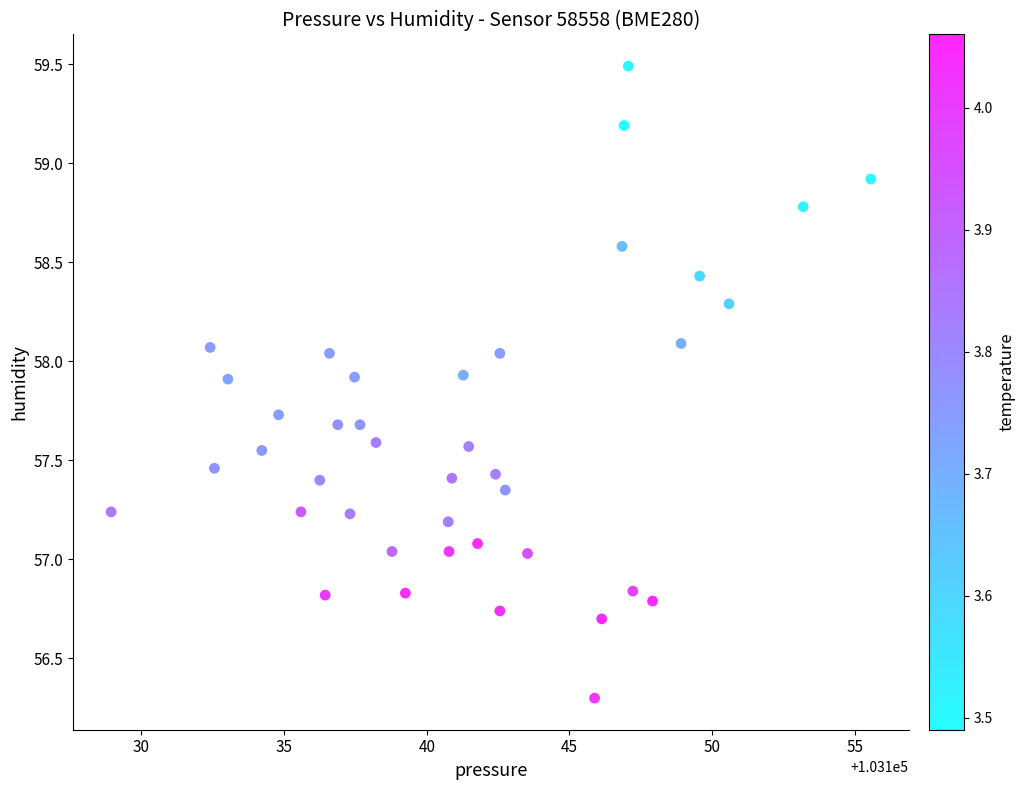

What is the range of Y values (max minus min)?

3.2